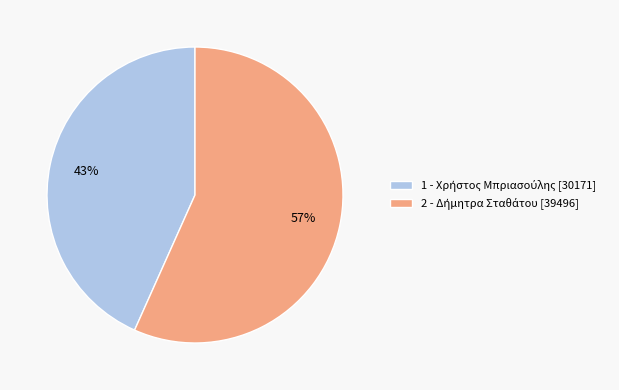

Is there a majority slice in this chart?

Yes